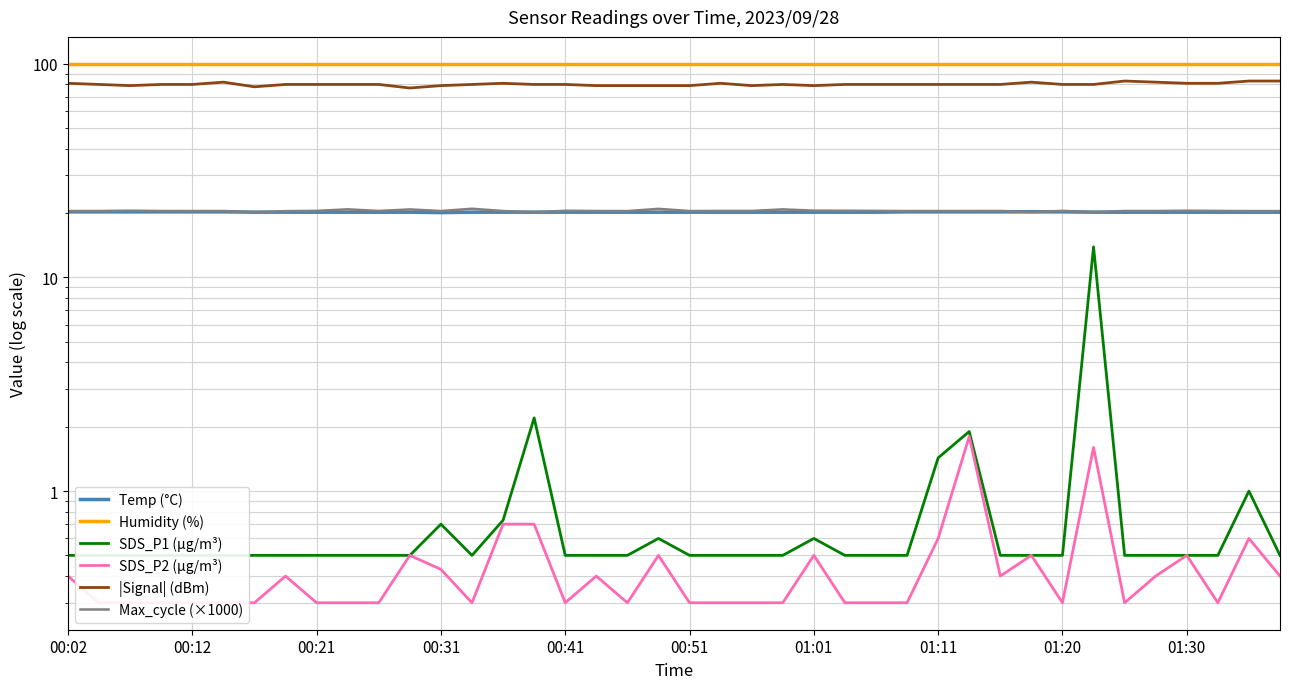

Is it true that SDS_P2 (µg/m³) equals 0.3 at 22?

True